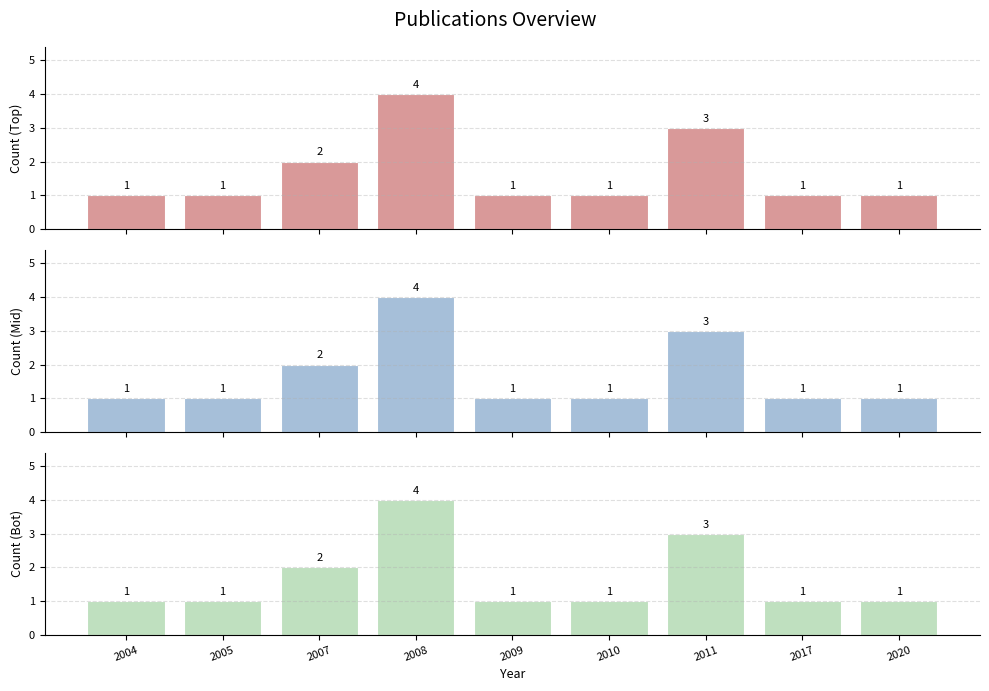

Which has a higher value, 2020 or 2004?

2020